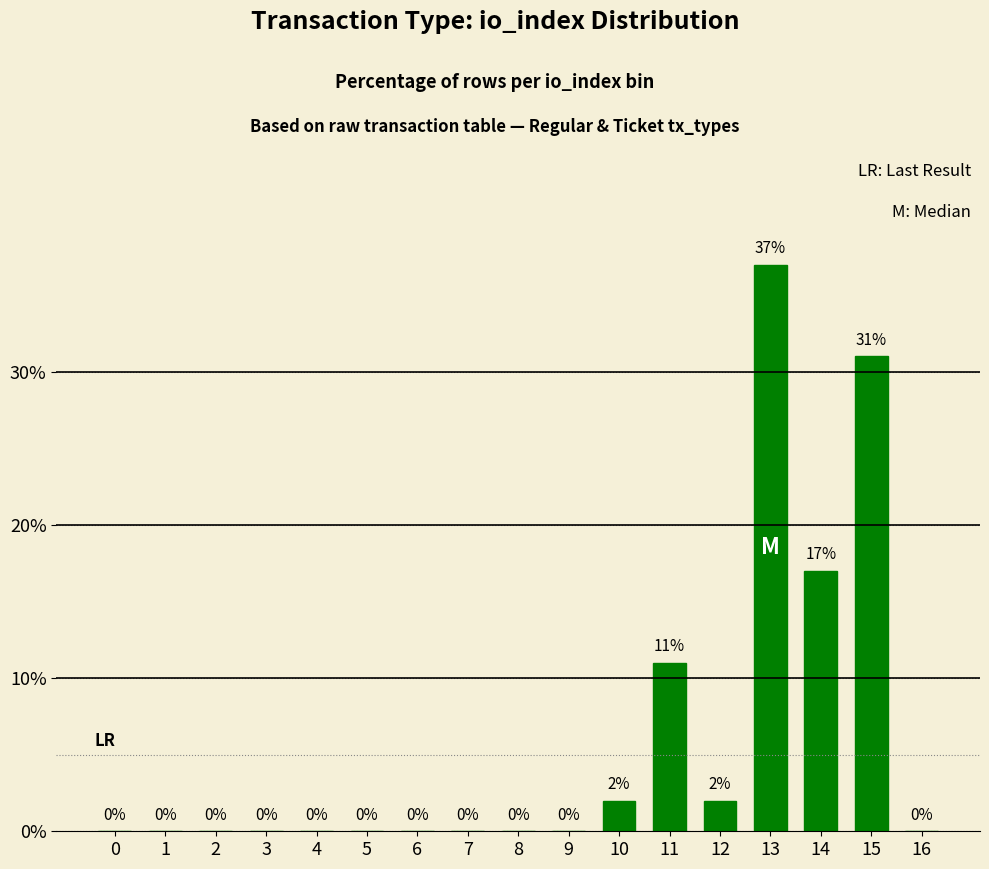

What is the change in value from 11 to 12?

-9